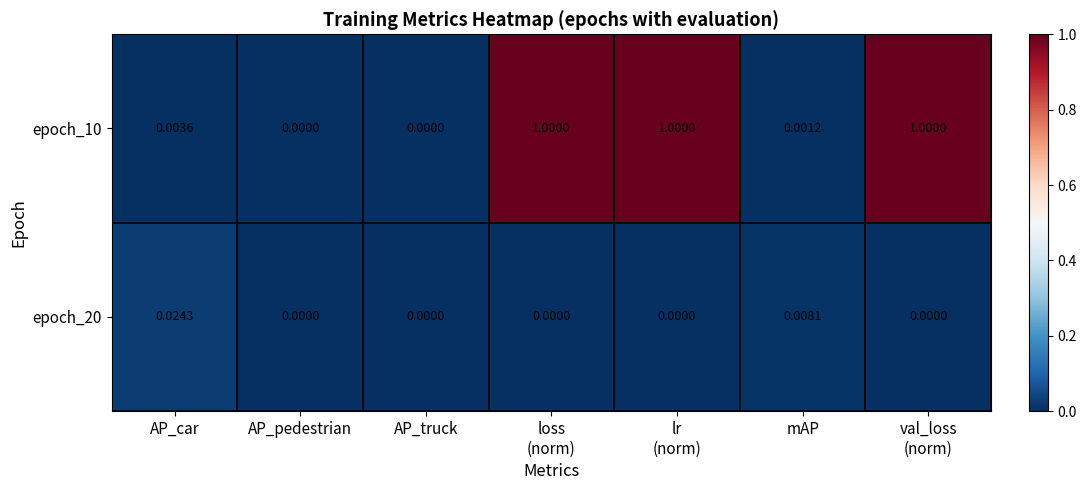

At AP_truck, list the series in order from largest to smallest.

epoch_10, epoch_20